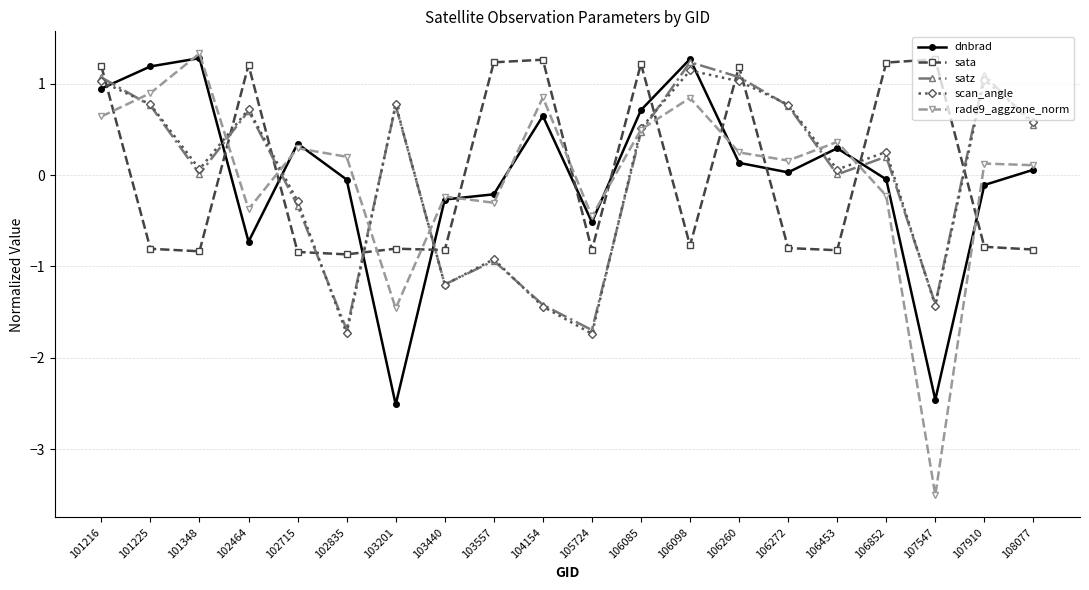

Where does the rade9_aggzone_norm series first go above 0?

101216